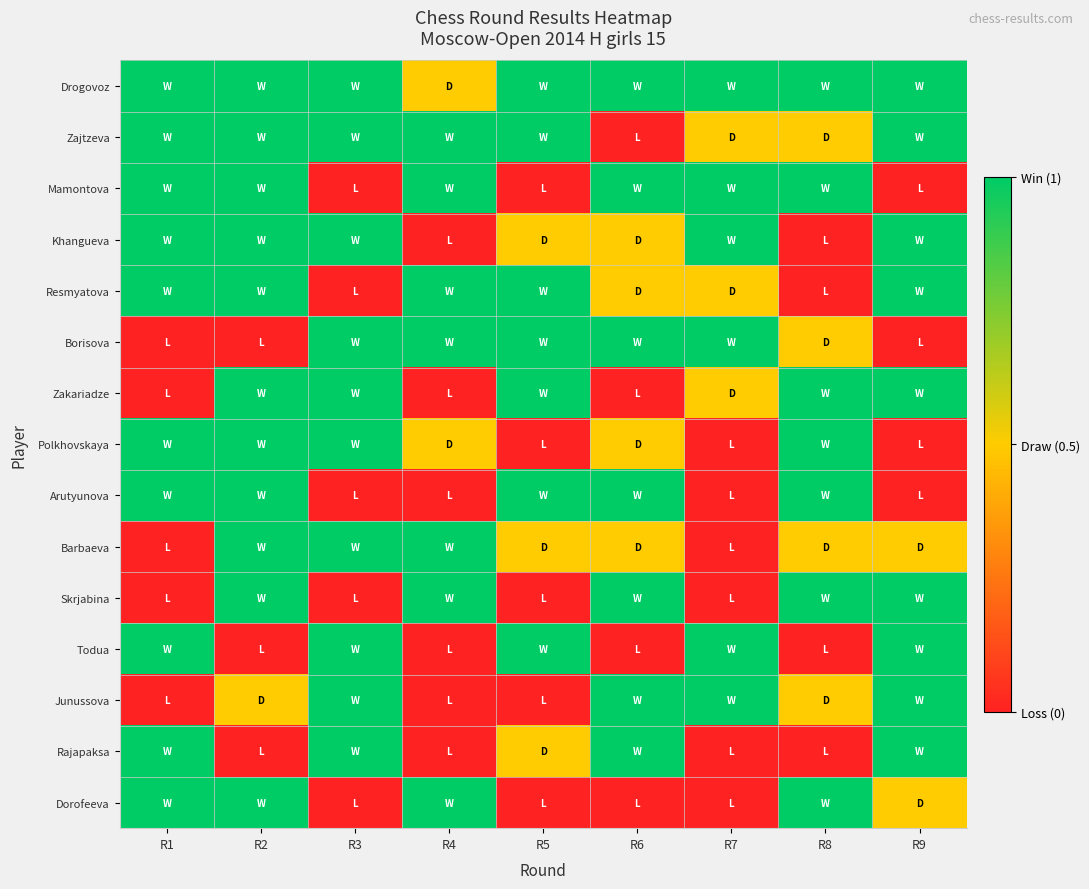

How many distinct data groups are displayed?

15